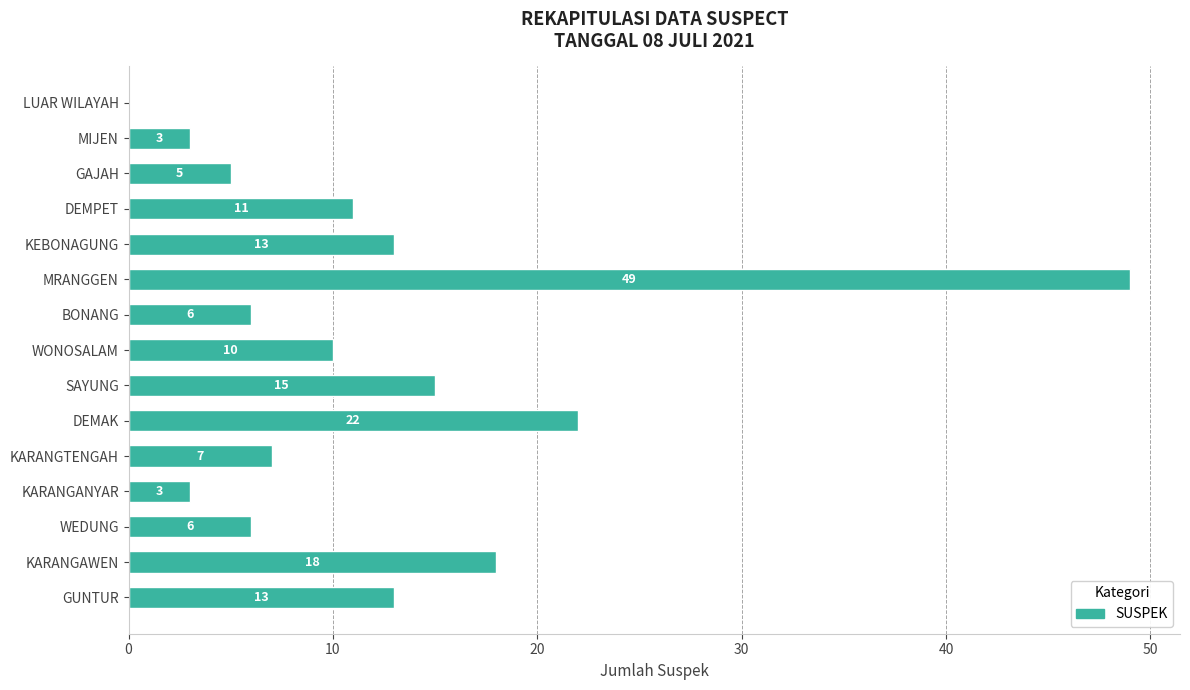

What is the greatest value displayed?

49